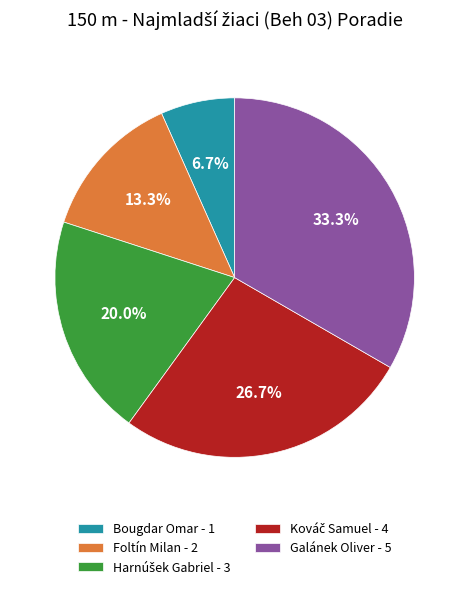

Which slice is the smallest?

Bougdar Omar